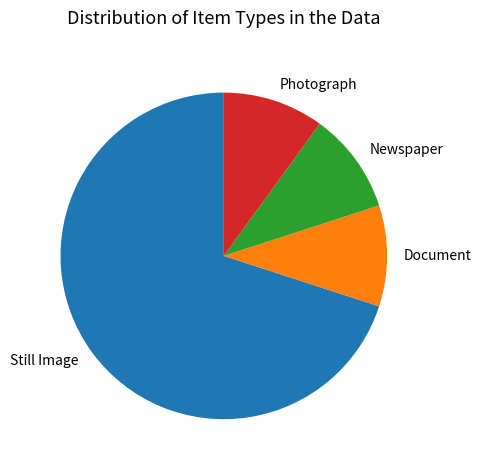

Is there a majority slice in this chart?

Yes